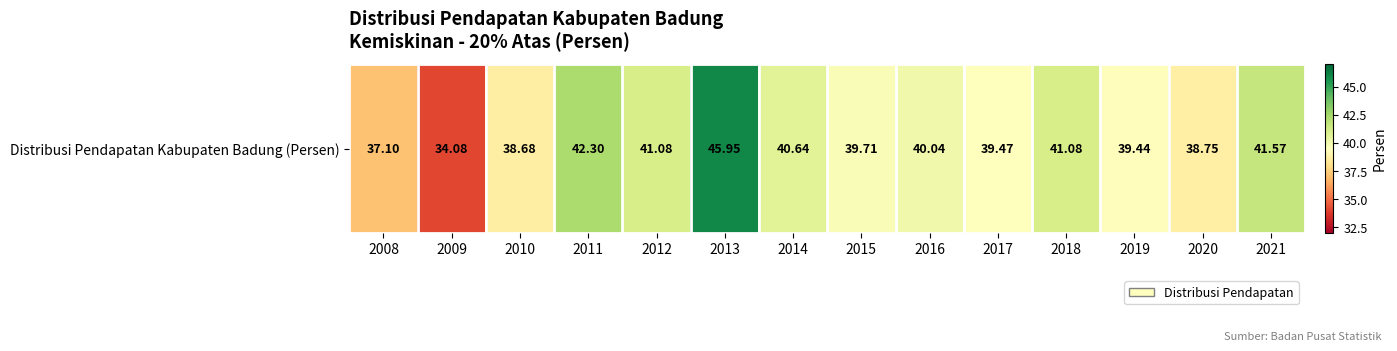

At which label is the value closest to 40?

2016